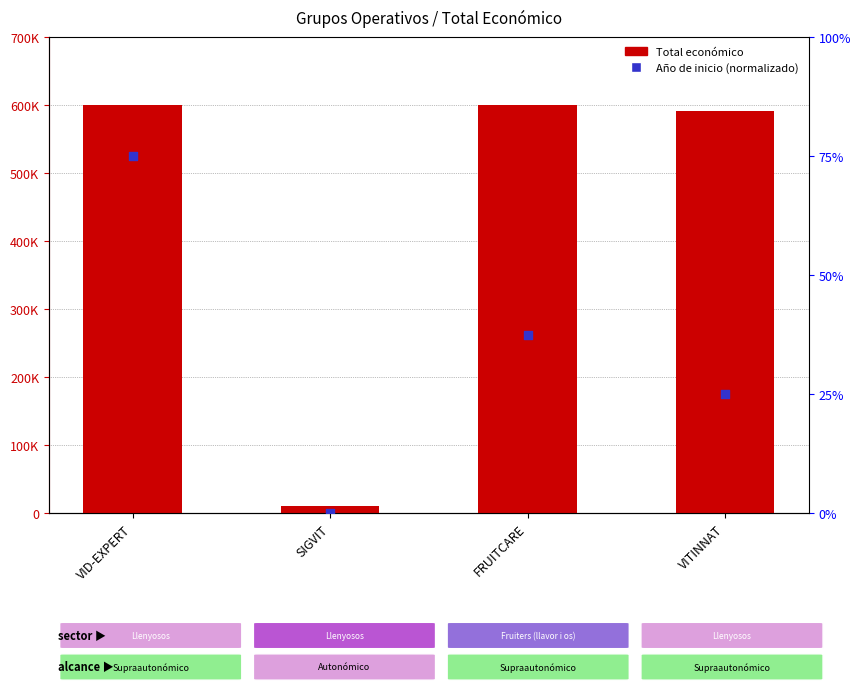

Which series has the largest total across all categories?

Total económico